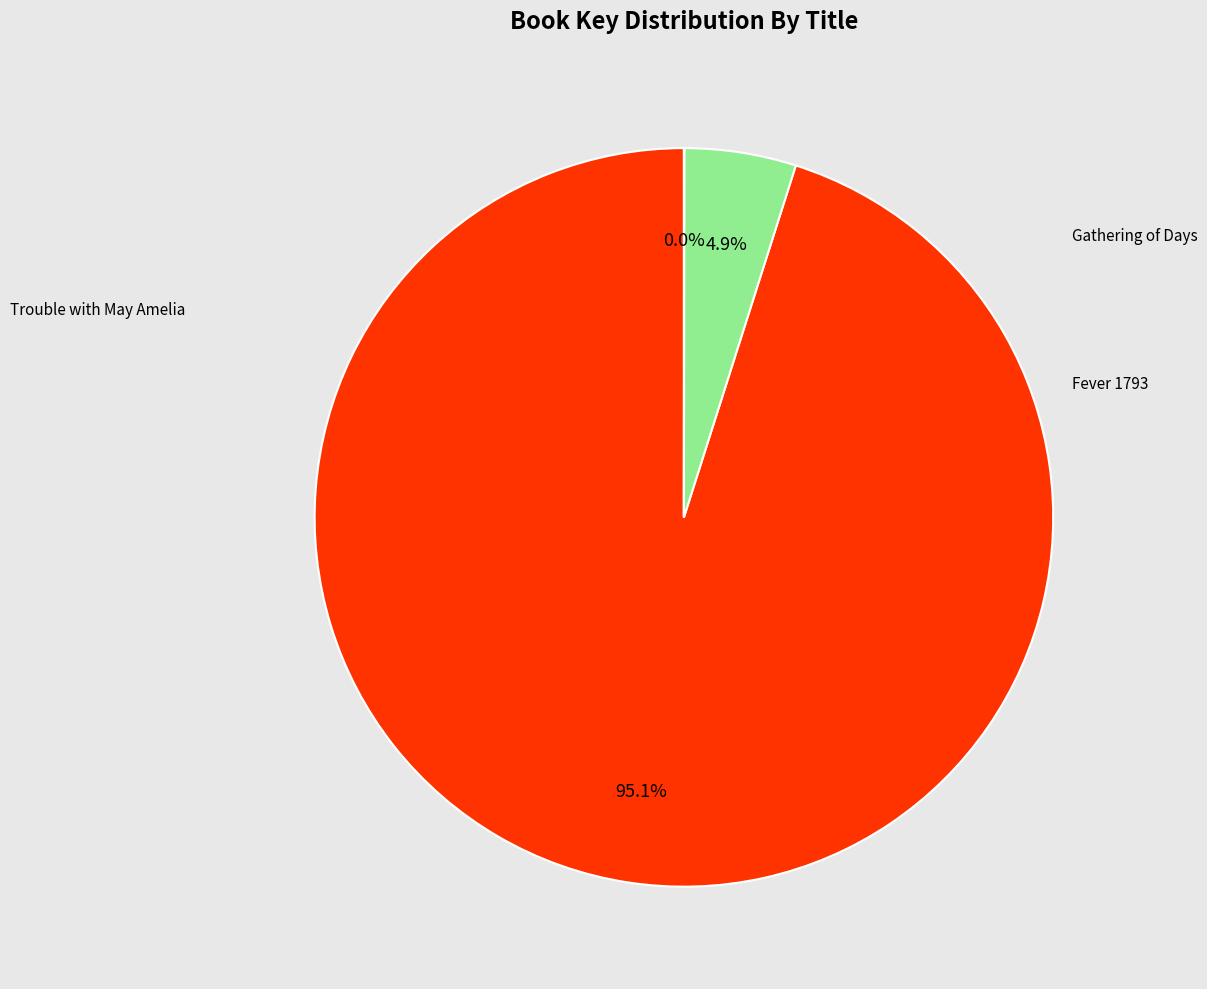

Is there a majority slice in this chart?

Yes